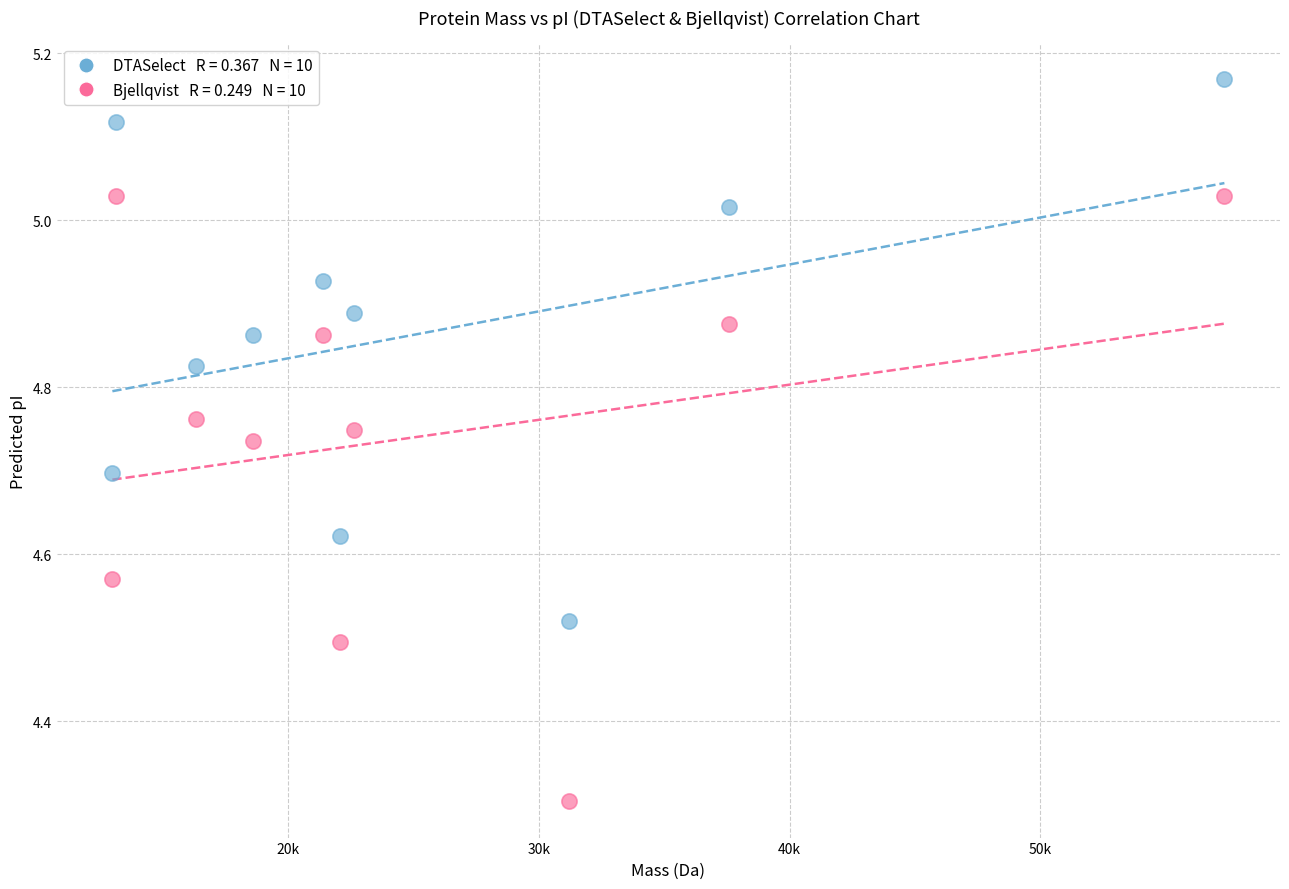

Across all series, what Y value is closest to 4?

4.3